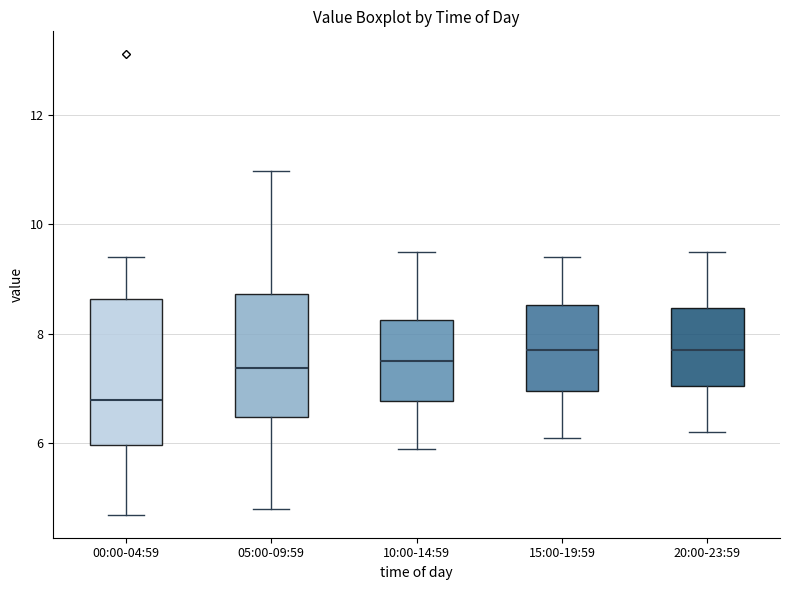

Reading left to right, transcribe this box plot: for each box, give where its median line is, the range the box spans, and where its two whiskers end, as read against the y-axis. The values are not printed on the chart, so give them approximately, as read against the axis.

00:00-04:59: median 6.8, box 6.0 to 8.6, whiskers 4.8 to 9.4
05:00-09:59: median 7.4, box 6.4 to 8.8, whiskers 4.8 to 11.0
10:00-14:59: median 7.6, box 6.8 to 8.2, whiskers 6.0 to 9.6
15:00-19:59: median 7.8, box 7.0 to 8.6, whiskers 6.2 to 9.4
20:00-23:59: median 7.8, box 7.0 to 8.4, whiskers 6.2 to 9.6